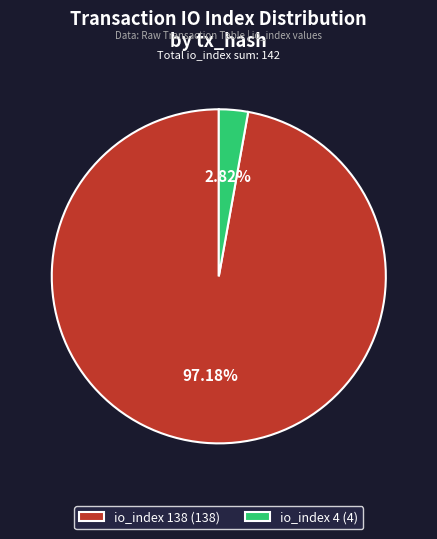

True or false: io_index 138 accounts for 92% of the total.

False